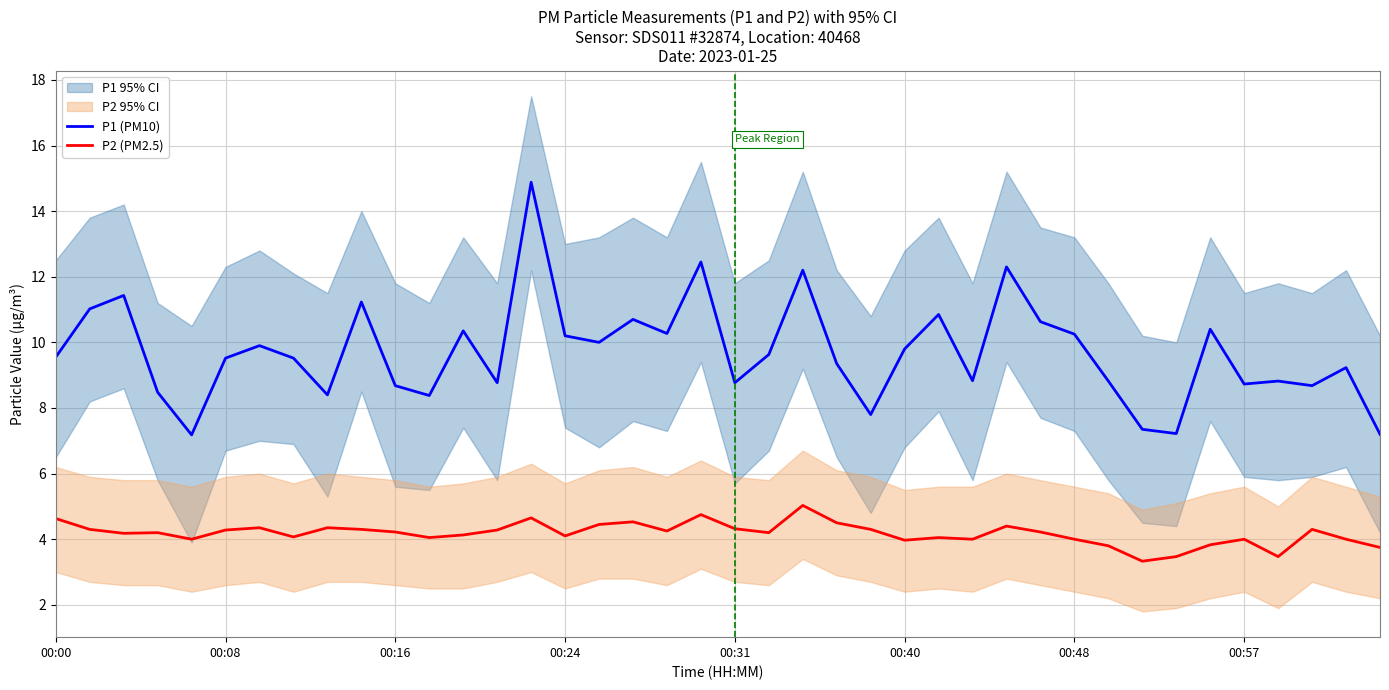

Reading right to left, list all the values displayed in this chart.

P1 (PM10): 7.2	9.2	8.7	8.8	8.7	10.4	7.2	7.3	8.8	10.2	10.6	12.3	8.8	10.8	9.8	7.8	9.3	12.2	9.6	8.8	12.4	10.3	10.7	10.0	10.2	14.9	8.8	10.3	8.4	8.7	11.2	8.4	9.5	9.9	9.5	7.2	8.5	11.4	11.0	9.6
P2 (PM2.5): 3.8	4.0	4.3	3.5	4.0	3.8	3.5	3.3	3.8	4.0	4.2	4.4	4.0	4.0	4.0	4.3	4.5	5.0	4.2	4.3	4.8	4.2	4.5	4.5	4.1	4.7	4.3	4.1	4.0	4.2	4.3	4.3	4.1	4.3	4.3	4.0	4.2	4.2	4.3	4.6